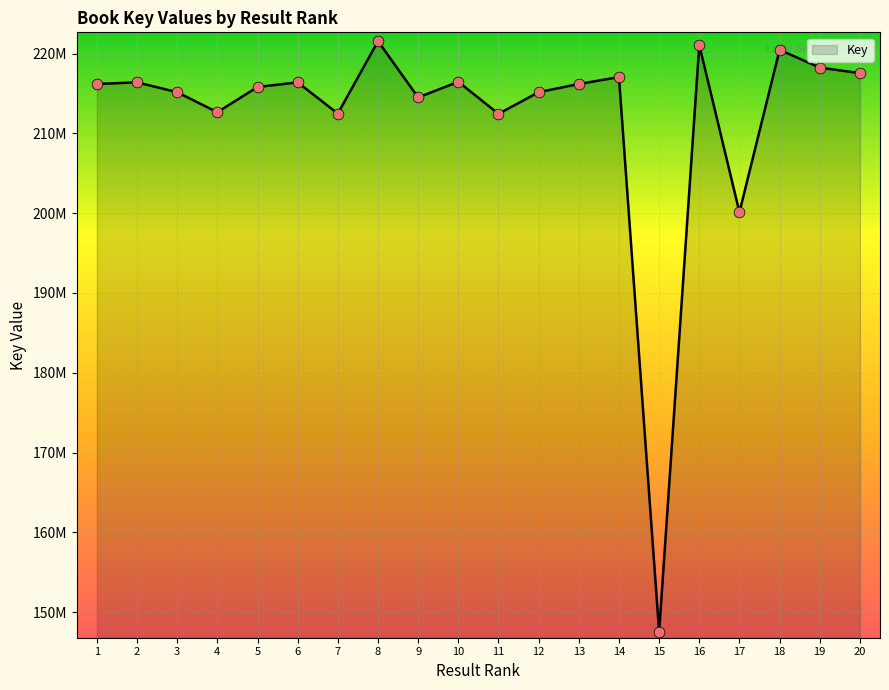

Which has a higher value, 15 or 4?

4